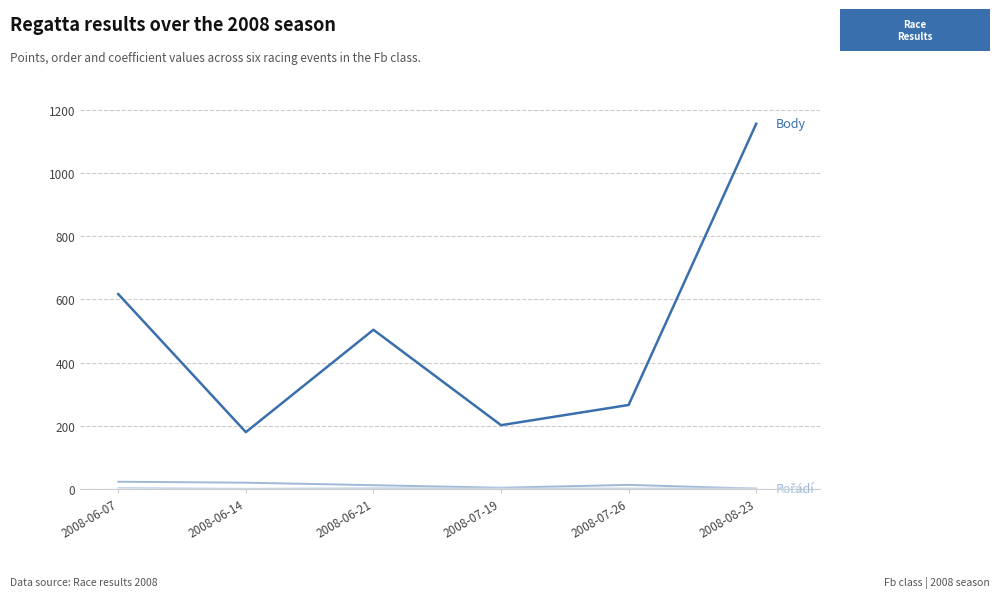

At which category is the sum across all series the highest?

2008-08-23